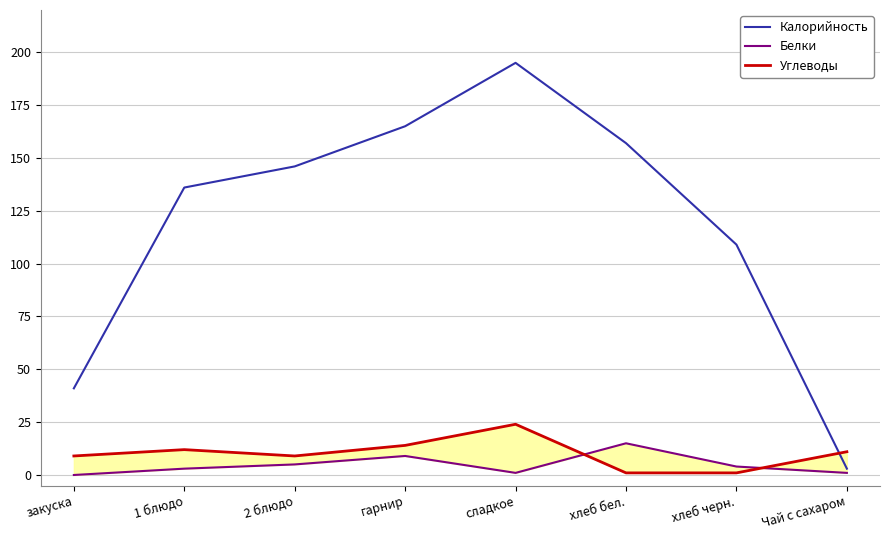

Reading left to right, transcribe all the data shown in this chart.

Калорийность: закуска=41	1 блюдо=136	2 блюдо=146	гарнир=165	сладкое=195	хлеб бел.=157	хлеб черн.=109	Чай с сахаром=3
Белки: закуска=0	1 блюдо=3	2 блюдо=5	гарнир=9	сладкое=1	хлеб бел.=15	хлеб черн.=4	Чай с сахаром=1
Углеводы: закуска=9	1 блюдо=12	2 блюдо=9	гарнир=14	сладкое=24	хлеб бел.=1	хлеб черн.=1	Чай с сахаром=11